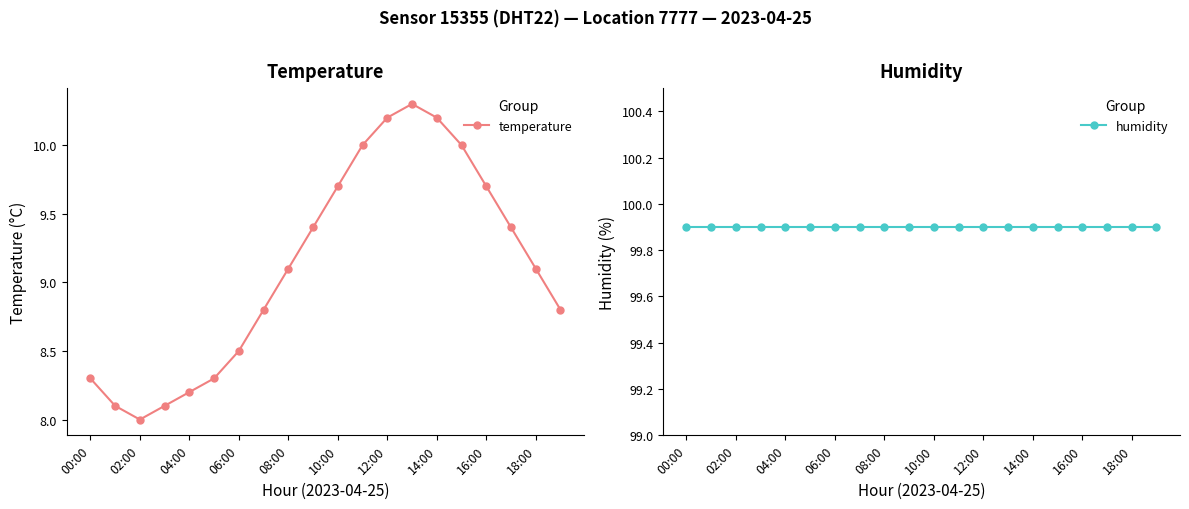

True or false: temperature has a value of 8.8 at 19.

True